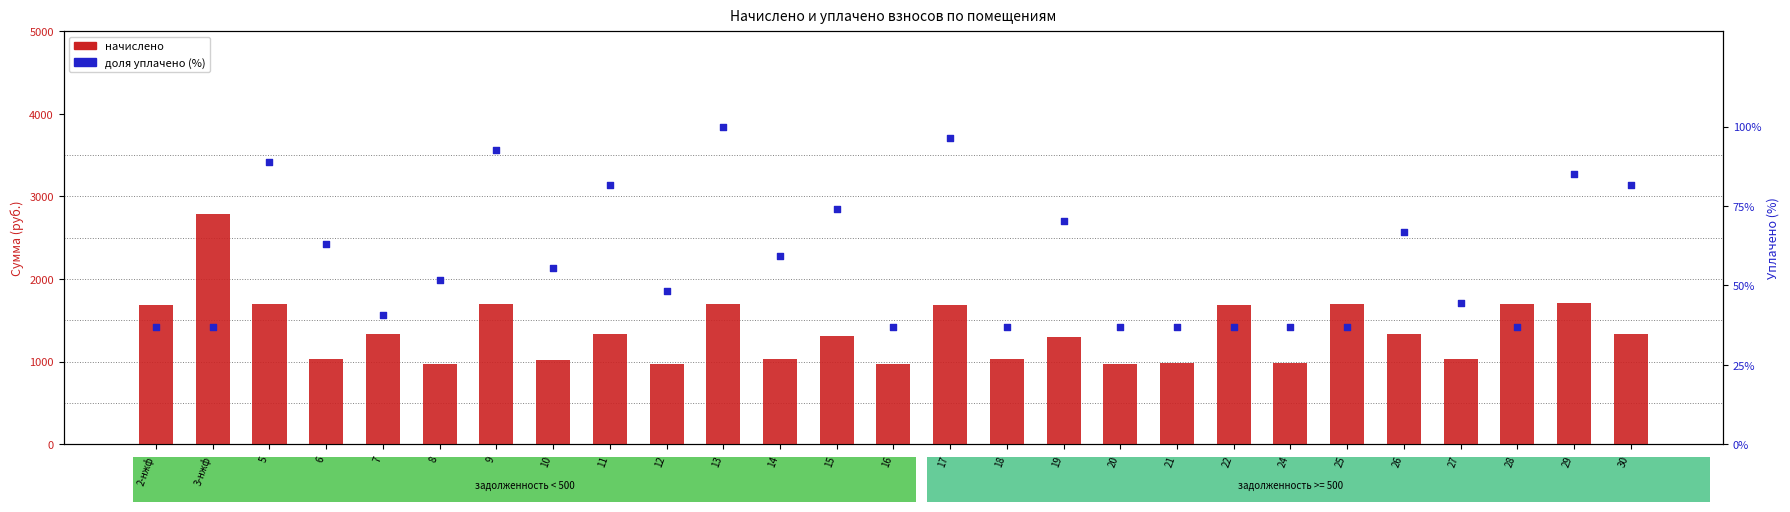

At how many categories does at least one series exceed 784?

27